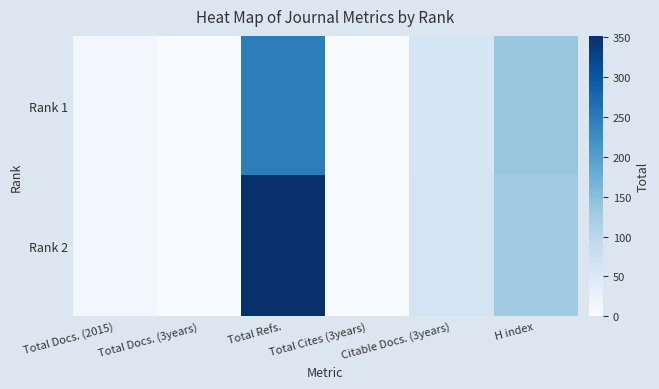

Rank the series by their average value, from highest to lowest.

Rank 2, Rank 1